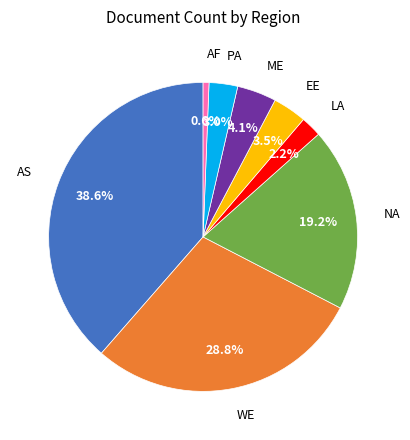

Count the number of slices in the pie.

8